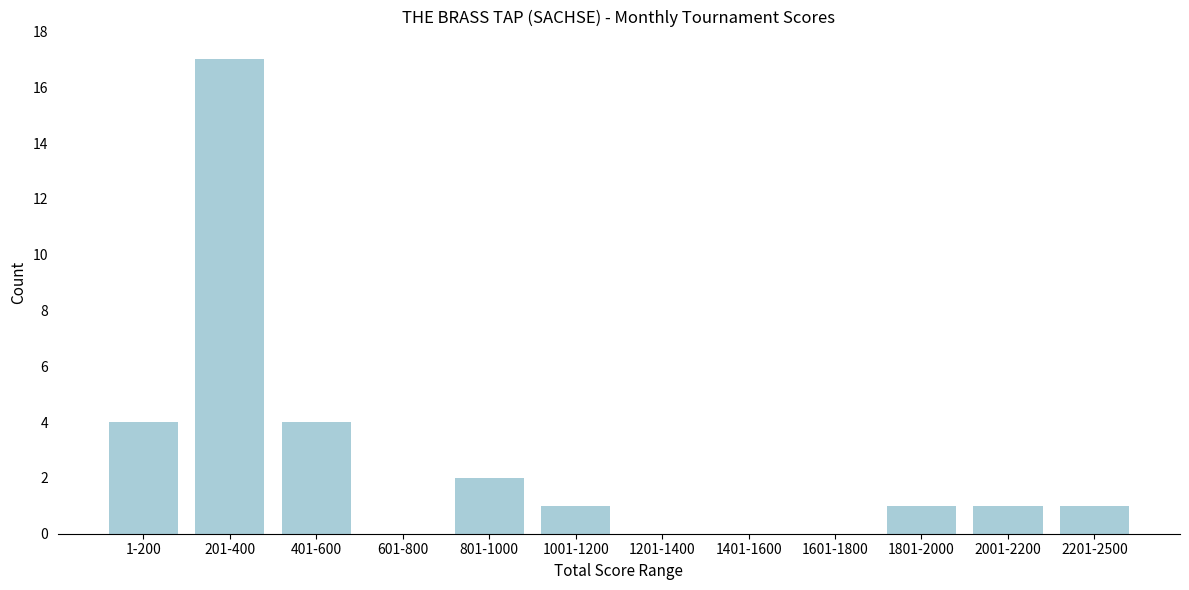

Reading left to right, what are all the values shown in this chart?

1-200=4	201-400=17	401-600=4	601-800=0	801-1000=2	1001-1200=1	1201-1400=0	1401-1600=0	1601-1800=0	1801-2000=1	2001-2200=1	2201-2500=1